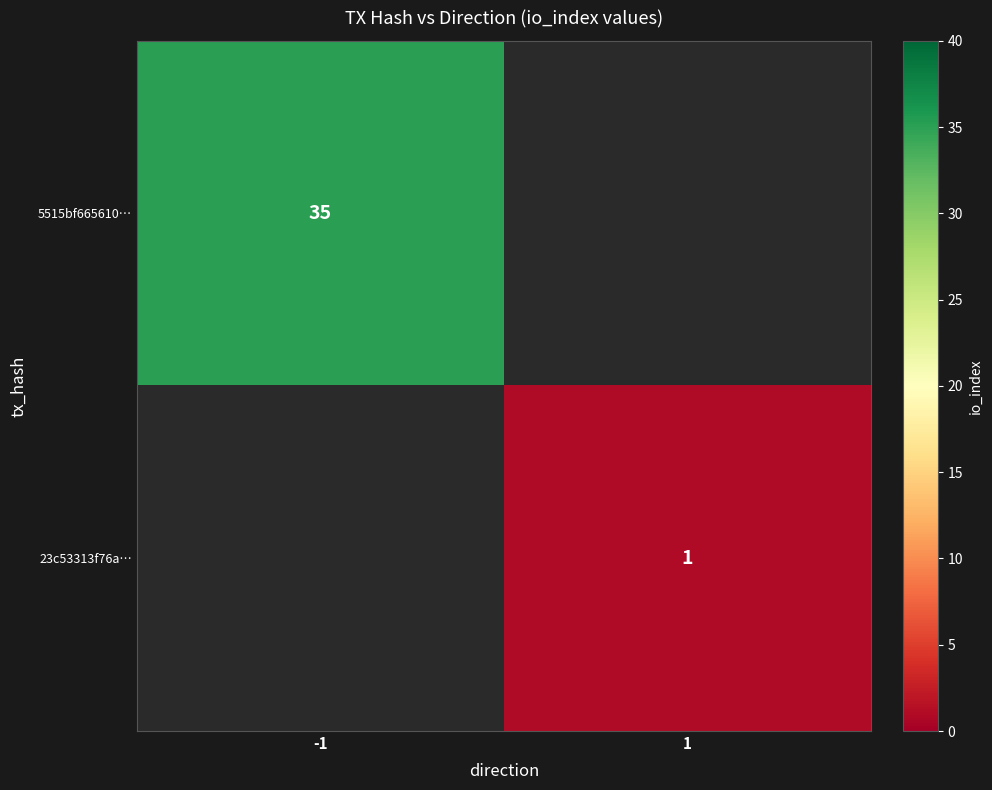

The 5515bf665610… series shows 35 at -1. True or false?

True